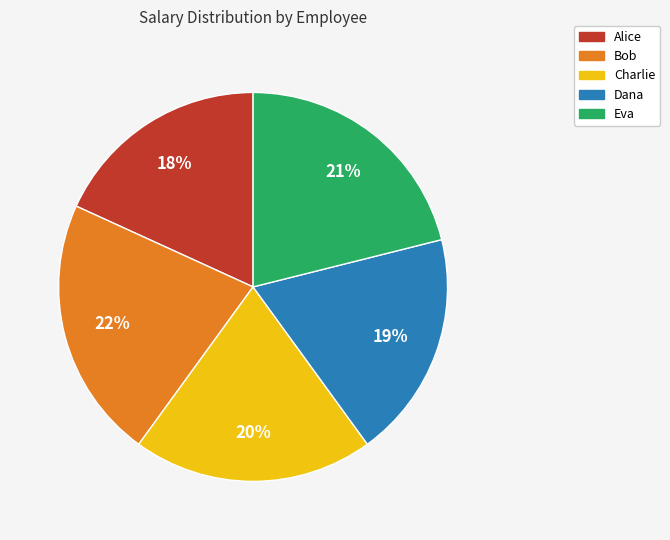

How many slices are in this pie chart?

5